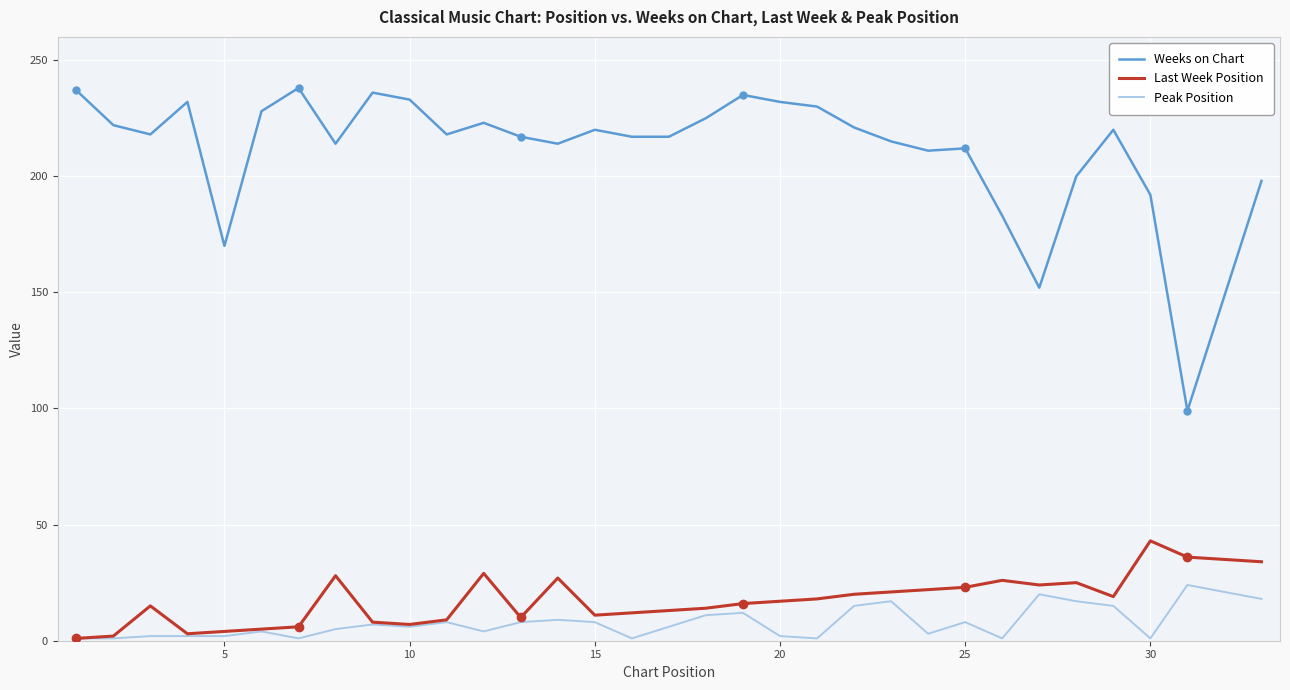

True or false: Weeks on Chart and Peak Position intersect in this chart.

False